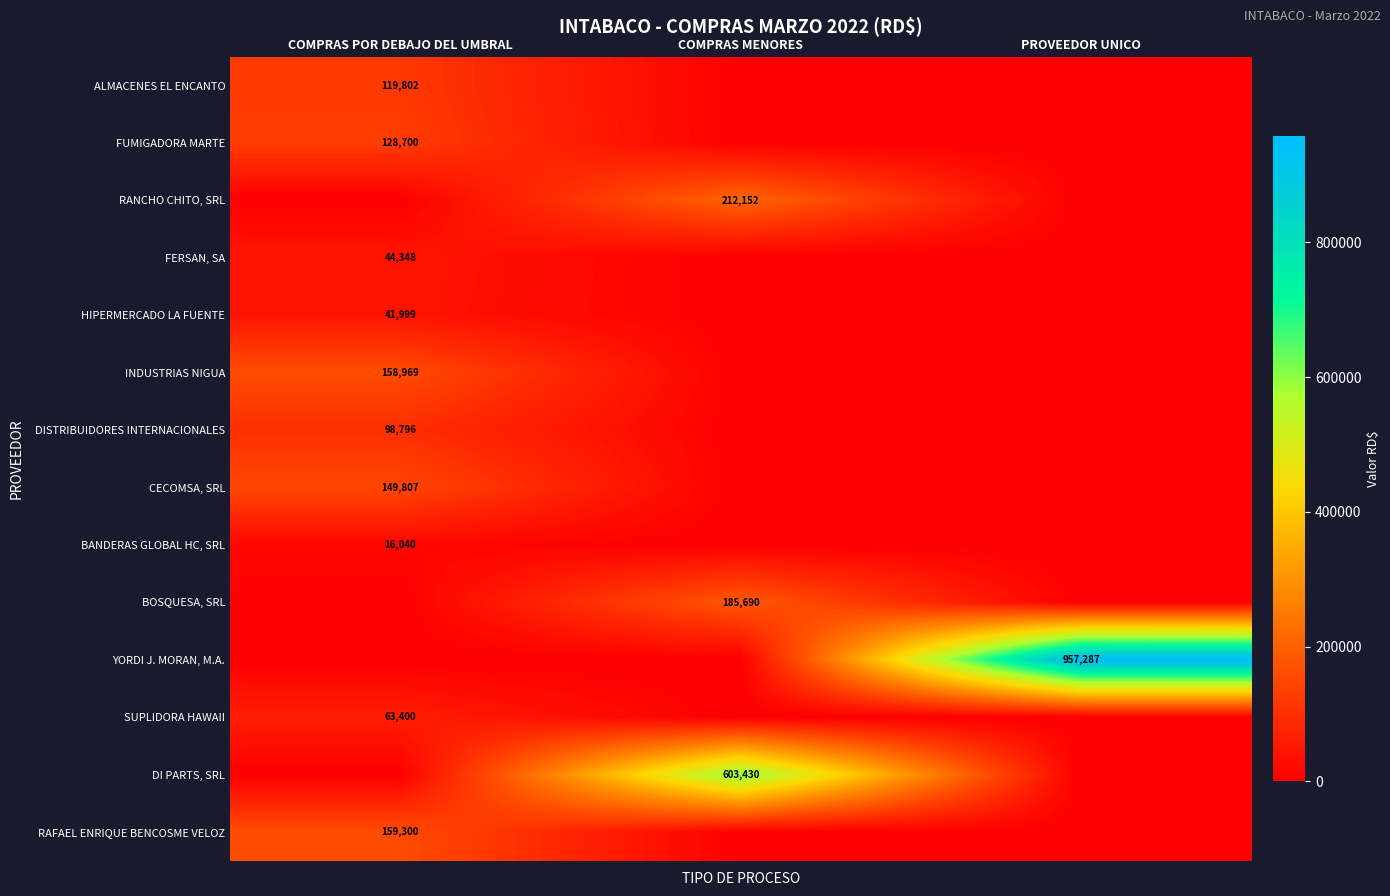

At which category is the sum across all series the highest?

COMPRAS MENORES